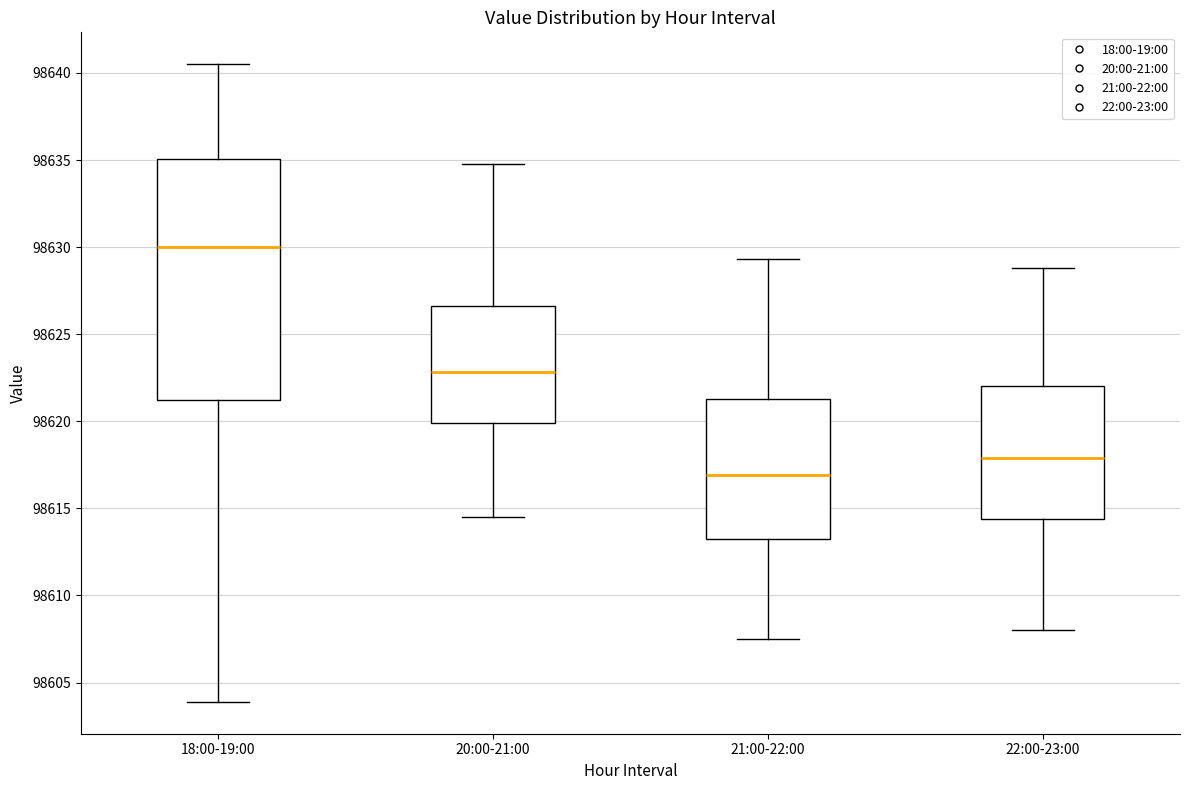

Reading left to right, read every box against the y-axis: the position of its median line, the range the box covers, and the ends of its whiskers. The values are not printed on the chart, so give them approximately, as read against the axis.

18:00-19:00: median 98630.0, box 98621.0 to 98635.0, whiskers 98604.0 to 98640.5
20:00-21:00: median 98623.0, box 98620.0 to 98626.5, whiskers 98614.5 to 98635.0
21:00-22:00: median 98617.0, box 98613.5 to 98621.5, whiskers 98607.5 to 98629.5
22:00-23:00: median 98618.0, box 98614.5 to 98622.0, whiskers 98608.0 to 98629.0